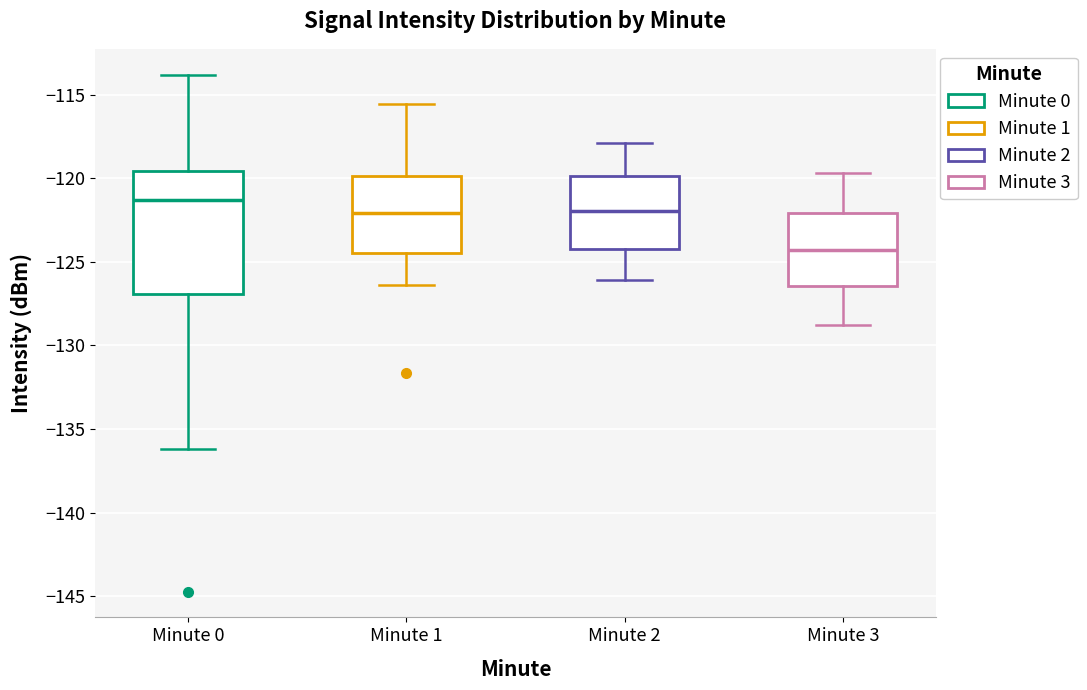

Which box is the tallest, from its lower edge to its upper edge?

Minute 0